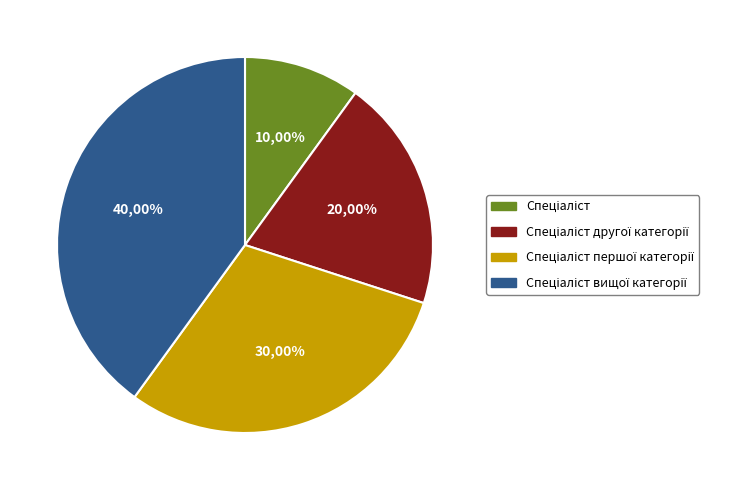

Count the number of slices in the pie.

4